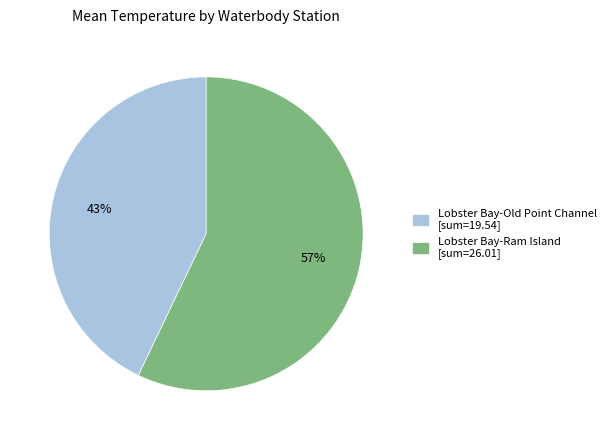

Count the number of slices in the pie.

2